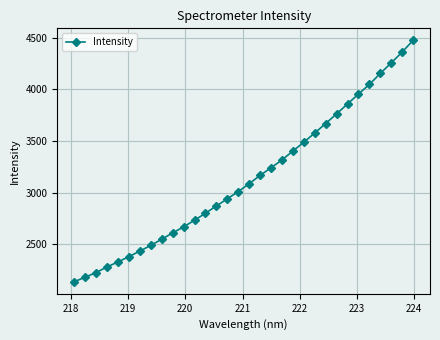

Reading left to right, what are all the values shown in this chart?

2138.3	2182.5	2227.1	2282.0	2330.0	2381.3	2434.8	2489.9	2550.3	2610.4	2669.1	2733.2	2801.6	2871.2	2941.0	3010.6	3086.8	3167.2	3241.3	3316.6	3403.0	3488.0	3577.4	3668.6	3762.5	3857.9	3953.8	4046.8	4152.9	4255.4	4359.4	4472.6